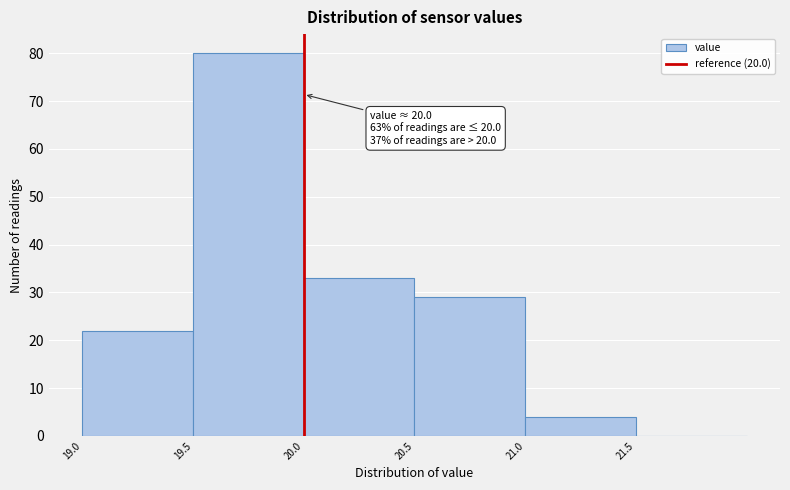

Which range on the x-axis has the tallest bar?

19.5 to 20.0